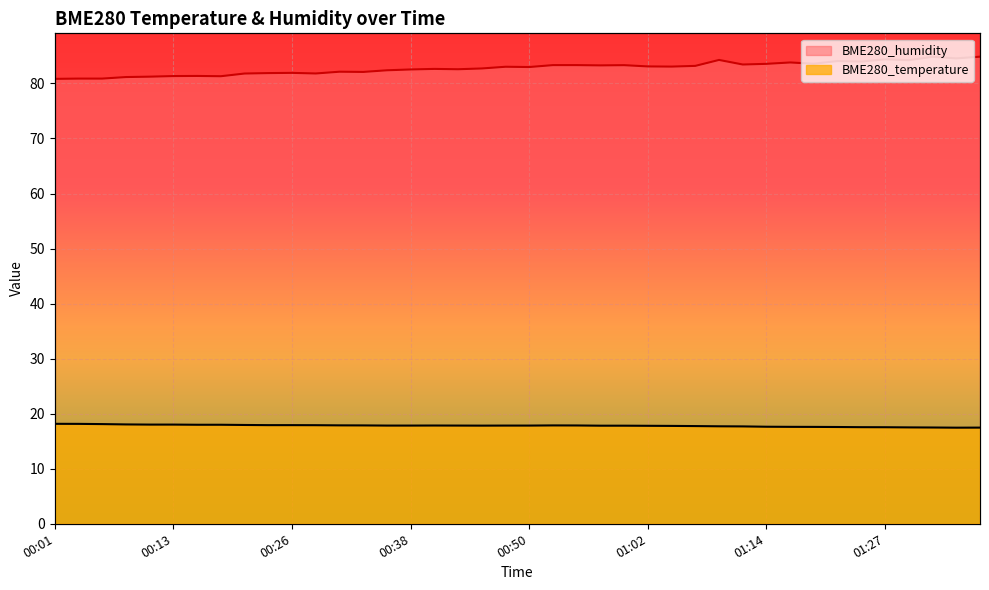

What position from the right is 01:02?

15